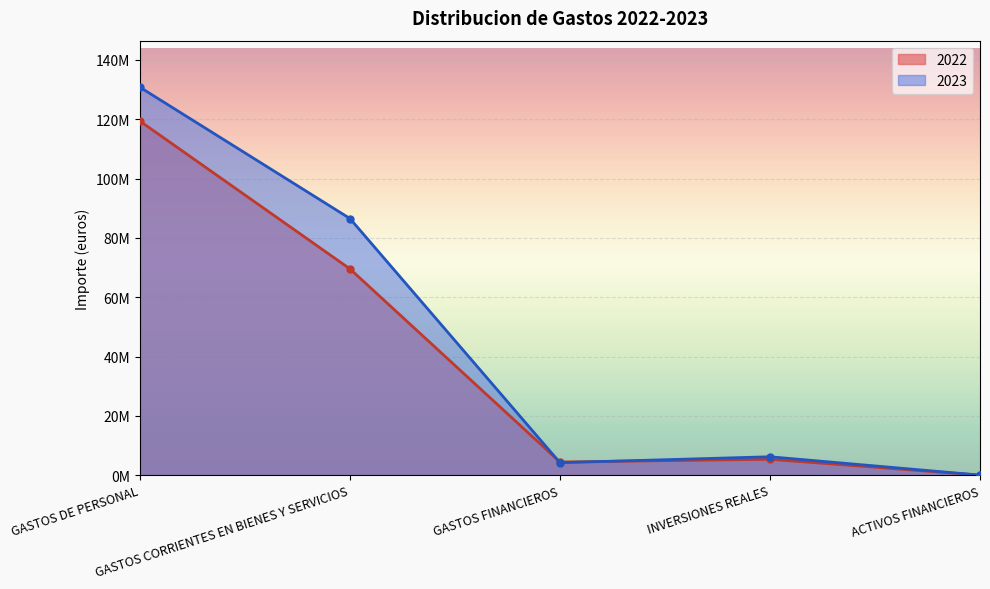

Where does the 2023 series first go above 6208404?

GASTOS DE PERSONAL